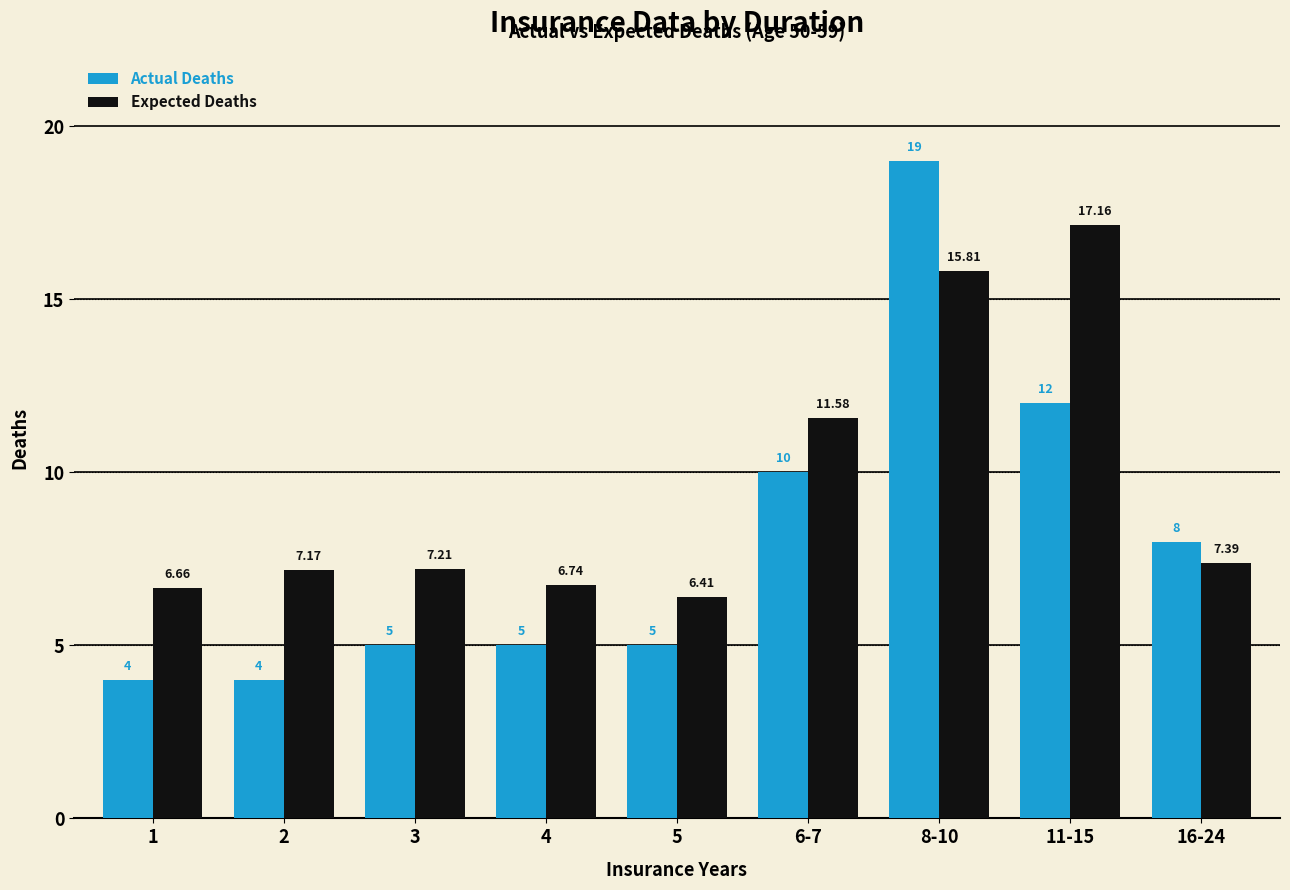

At how many categories does at least one series exceed 9?

3